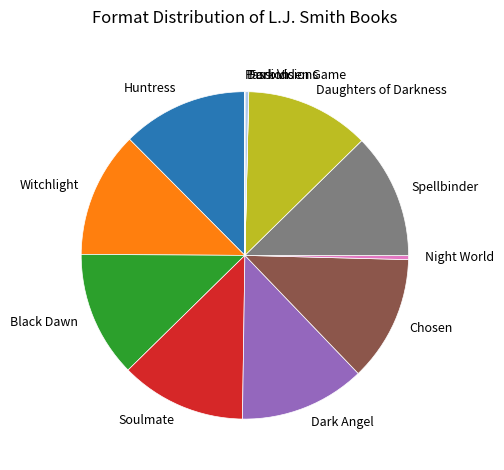

Is it true that Black Dawn is 12% of the pie?

True